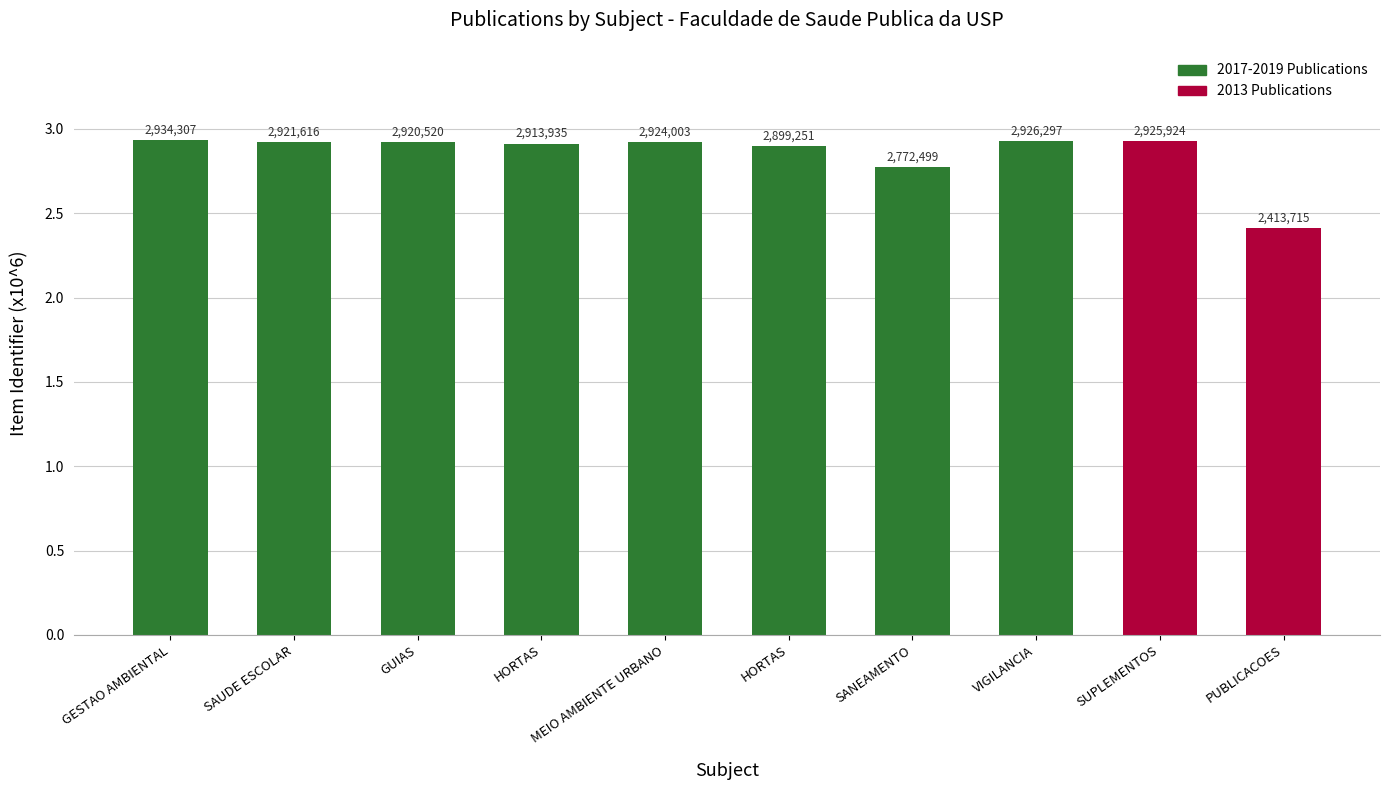

What is the greatest value displayed?

2.9